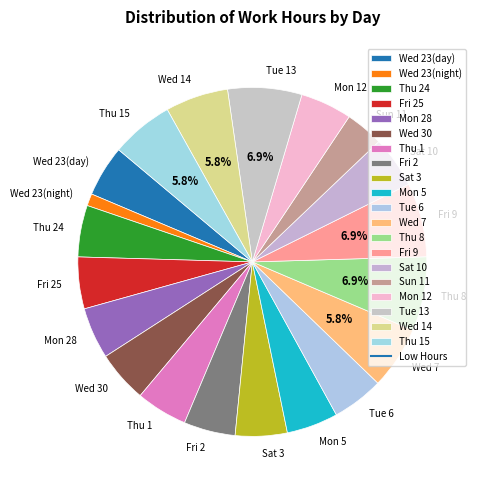

Is there a majority slice in this chart?

No